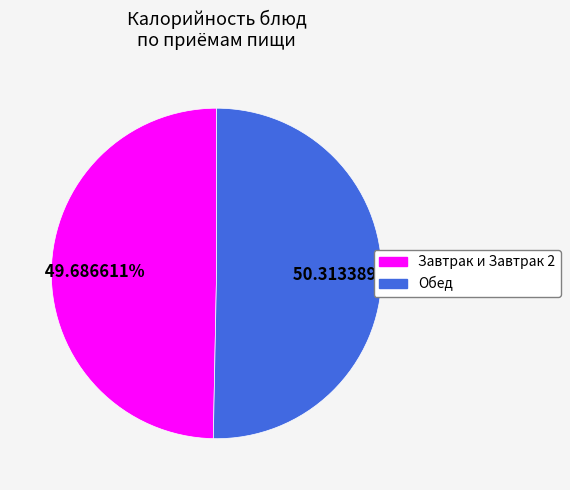

To the nearest percent, what is the difference between the largest and smallest slice percentages?

1%